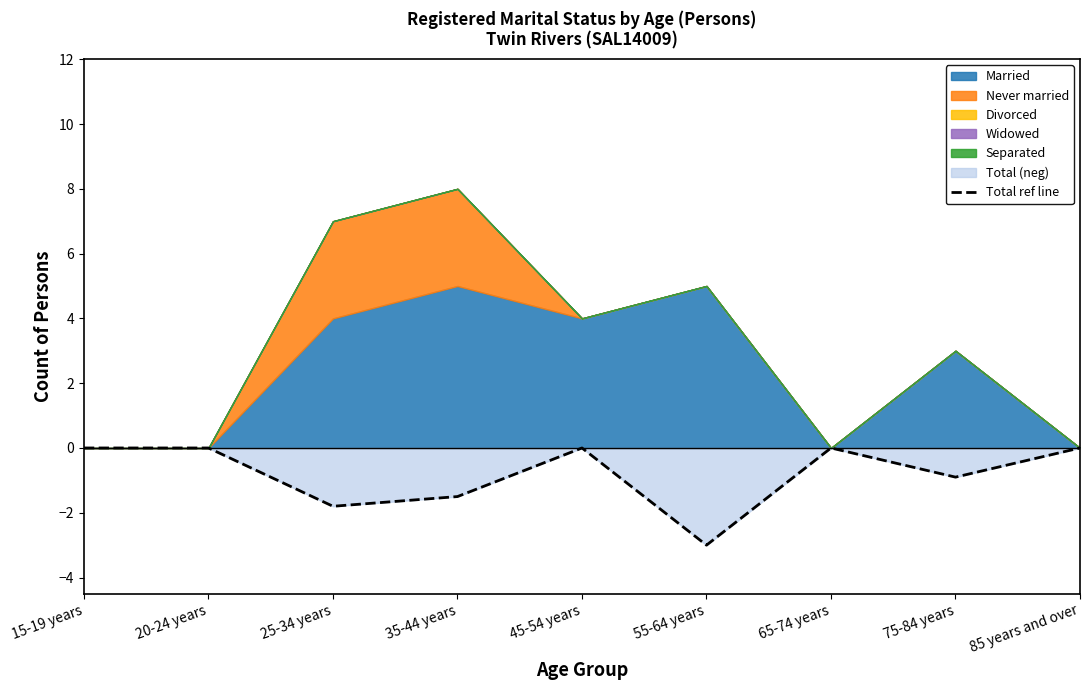

At which label is the value closest to -1?

75-84 years